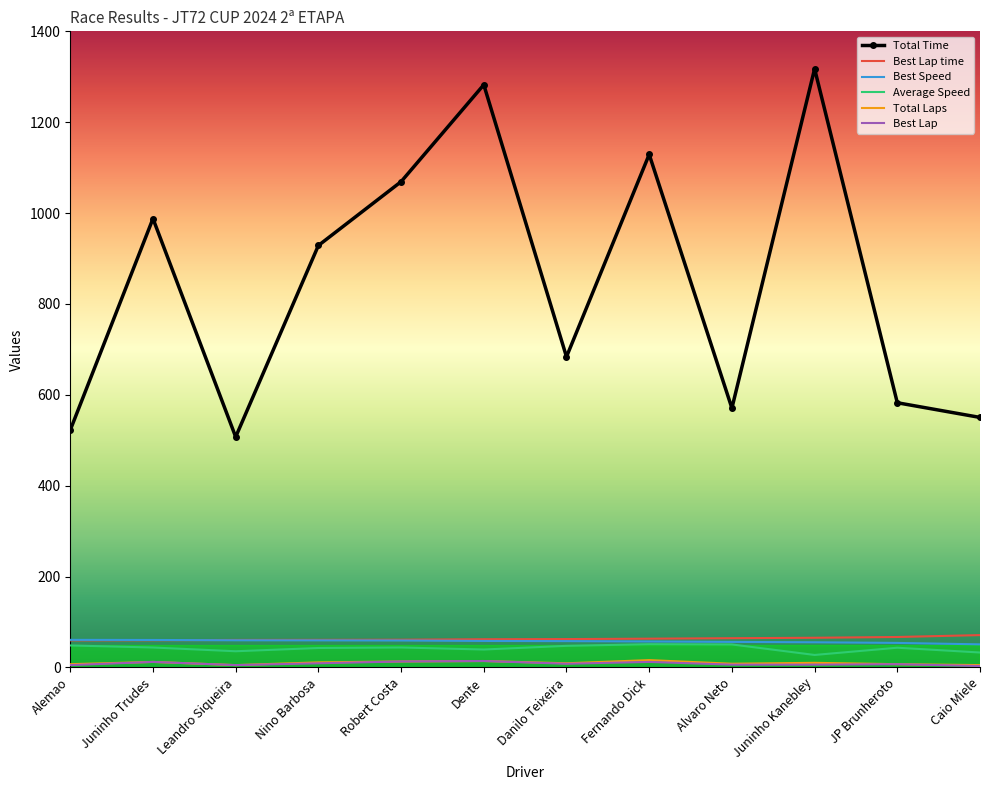

At which label is Total Time closest to 912?

Nino Barbosa